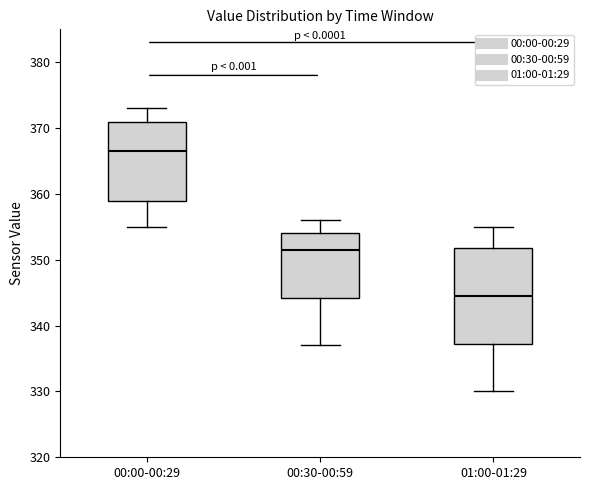

Which box is the tallest, from its lower edge to its upper edge?

01:00-01:29